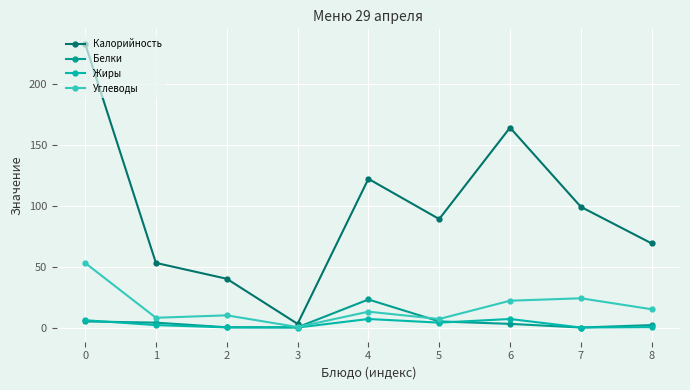

How many lines are shown in the chart?

4